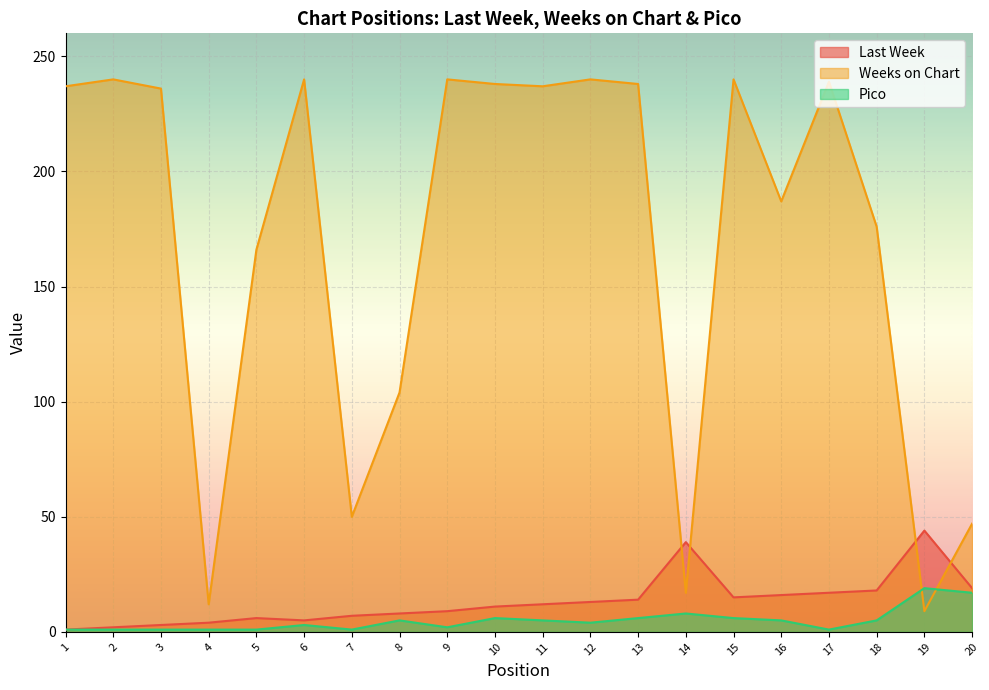

Reading left to right, extract all data points from this chart.

Last Week: 1	2	3	4	6	5	7	8	9	11	12	13	14	39	15	16	17	18	44	19
Weeks on Chart: 237	240	236	12	166	240	50	104	240	238	237	240	238	17	240	187	239	176	9	47
Pico: 1	1	1	1	1	3	1	5	2	6	5	4	6	8	6	5	1	5	19	17